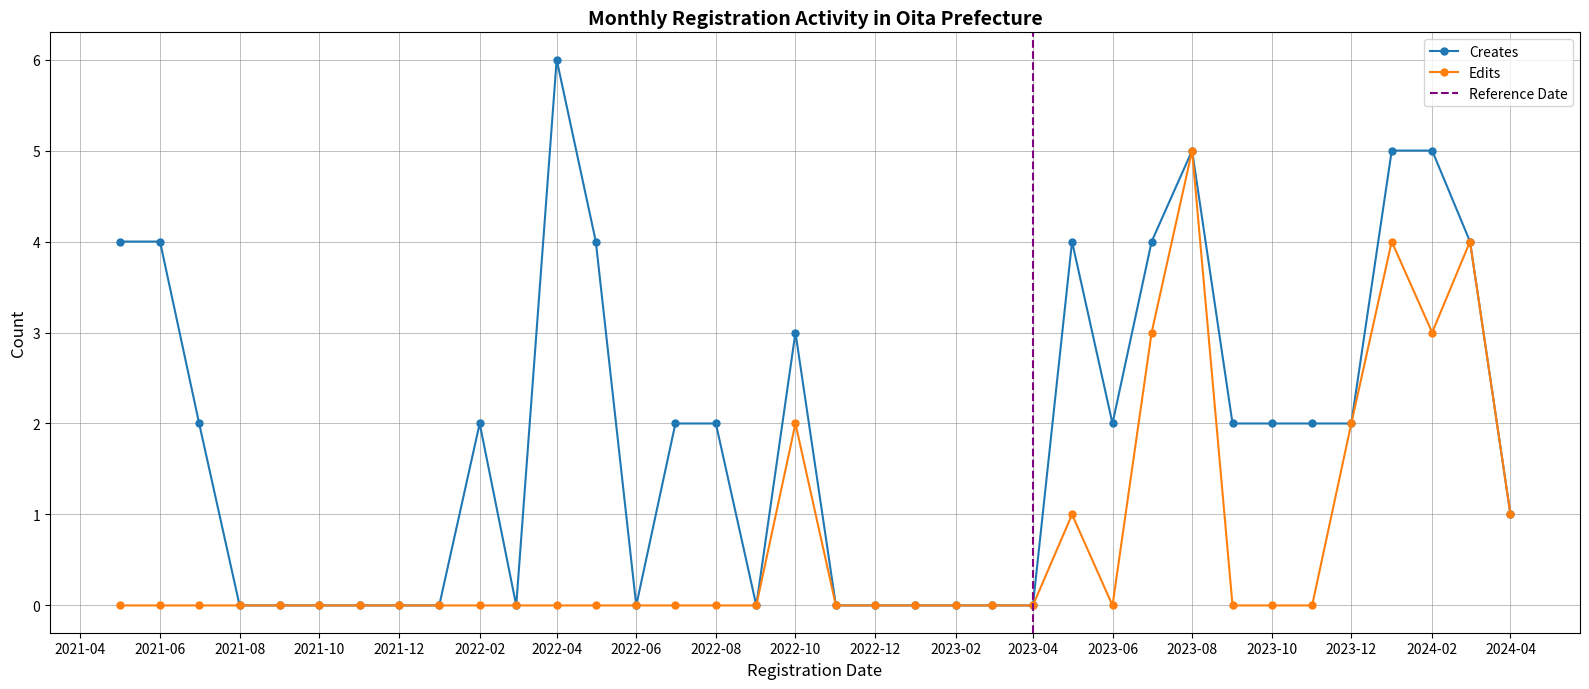

What position from the left is 2023-12?

32